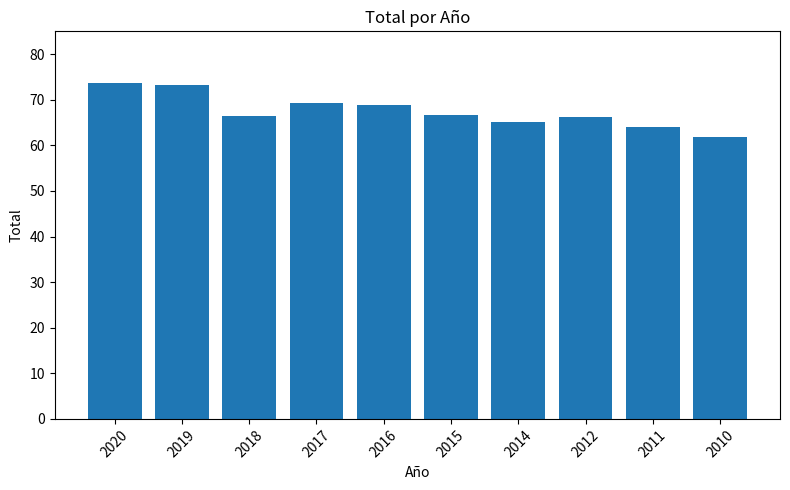

Is it true that the value at 2010 is 27.0?

False